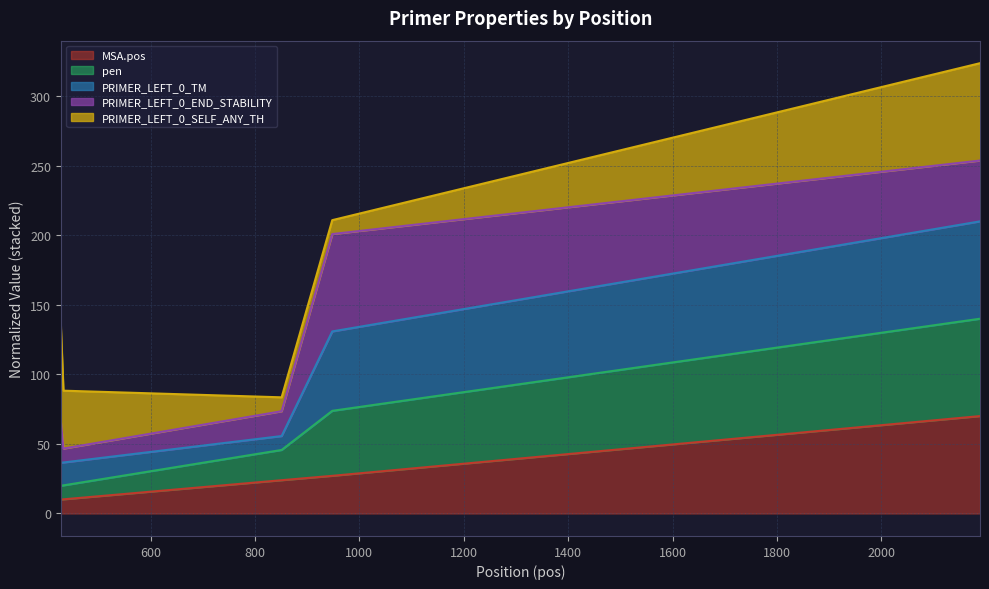

What is the lowest value of the MSA.pos series?

10.0